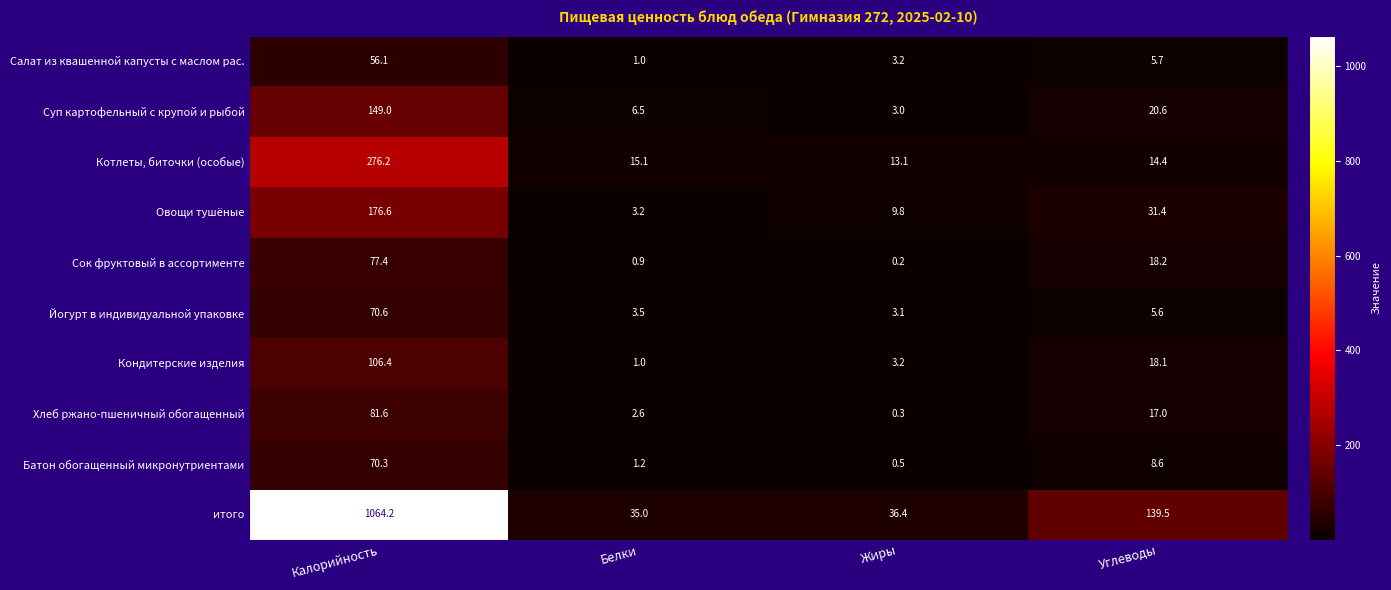

Which label corresponds to the largest value in the chart?

Калорийность